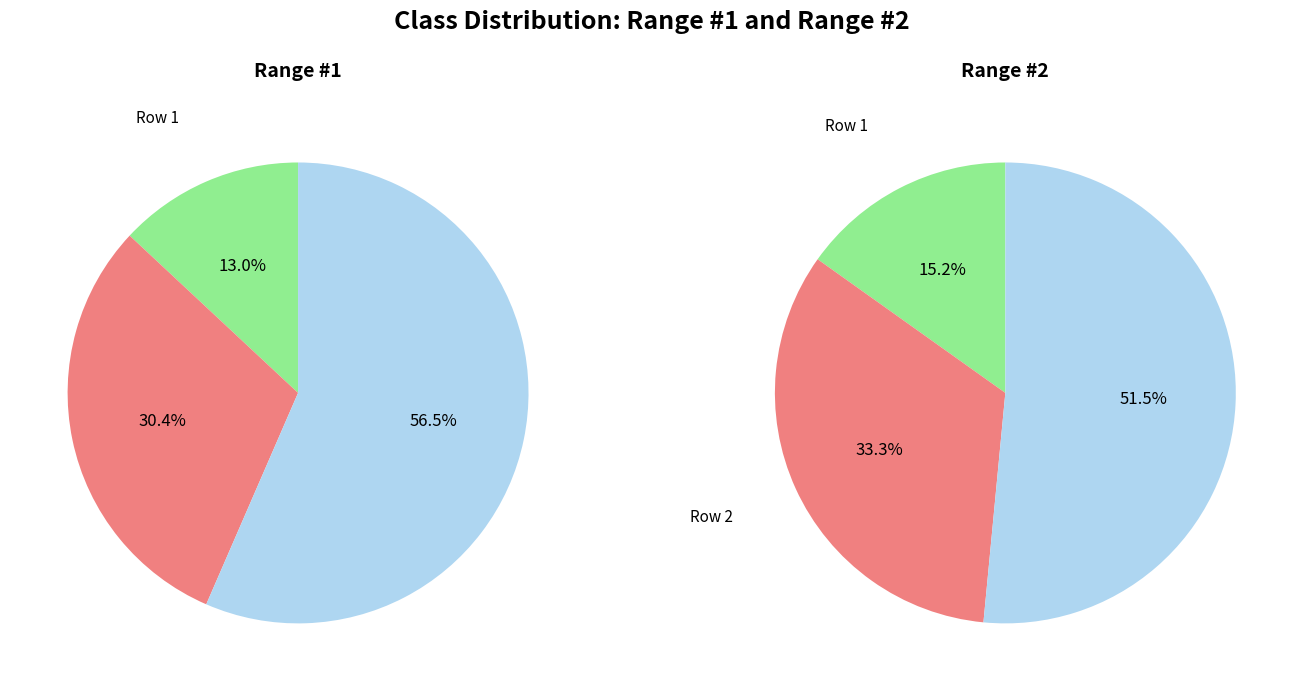

Is it true that Row 3 is 69% of the pie?

False